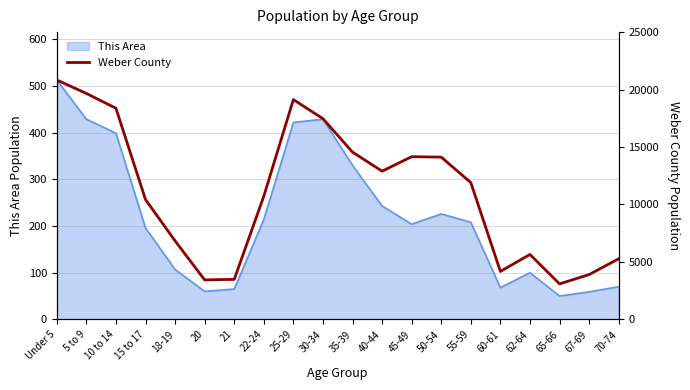

Which category has the lowest value across all series?

65-66